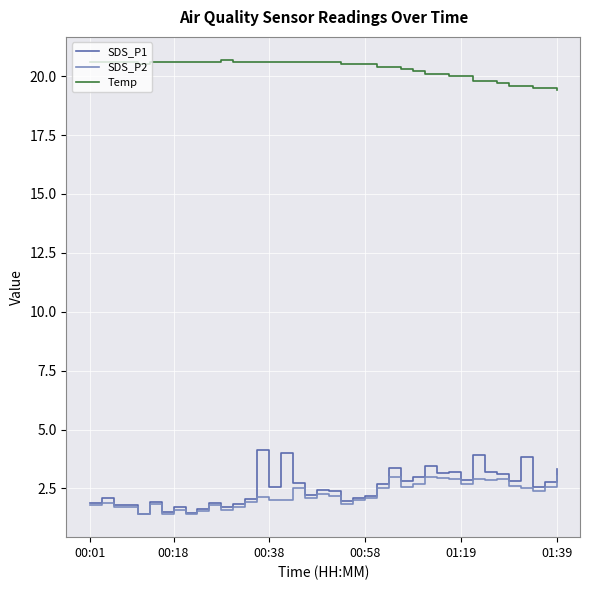

Which series has the largest range (max minus min)?

SDS_P1